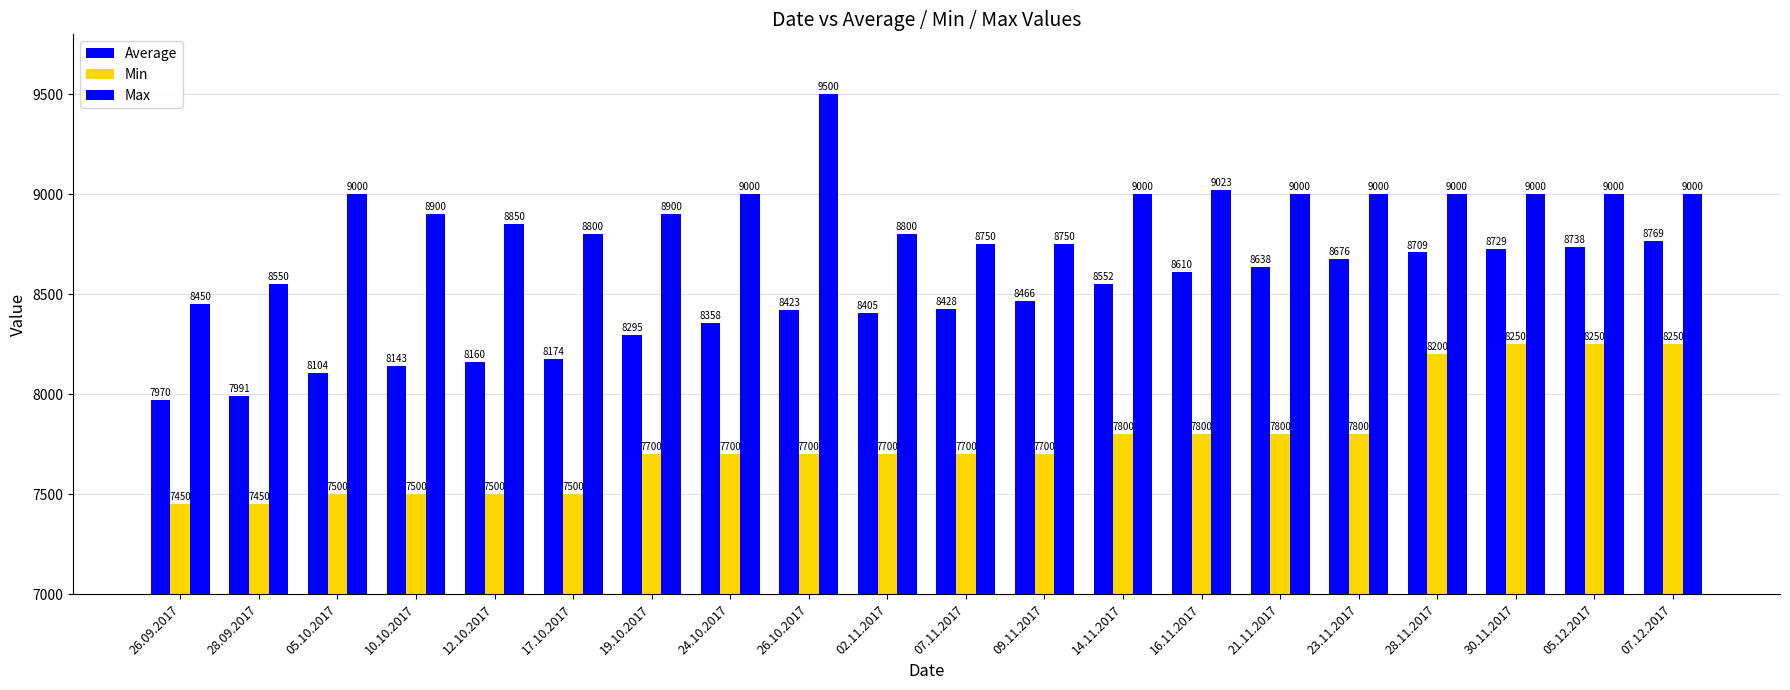

Are the bars grouped side by side (vs. stacked)?

Yes